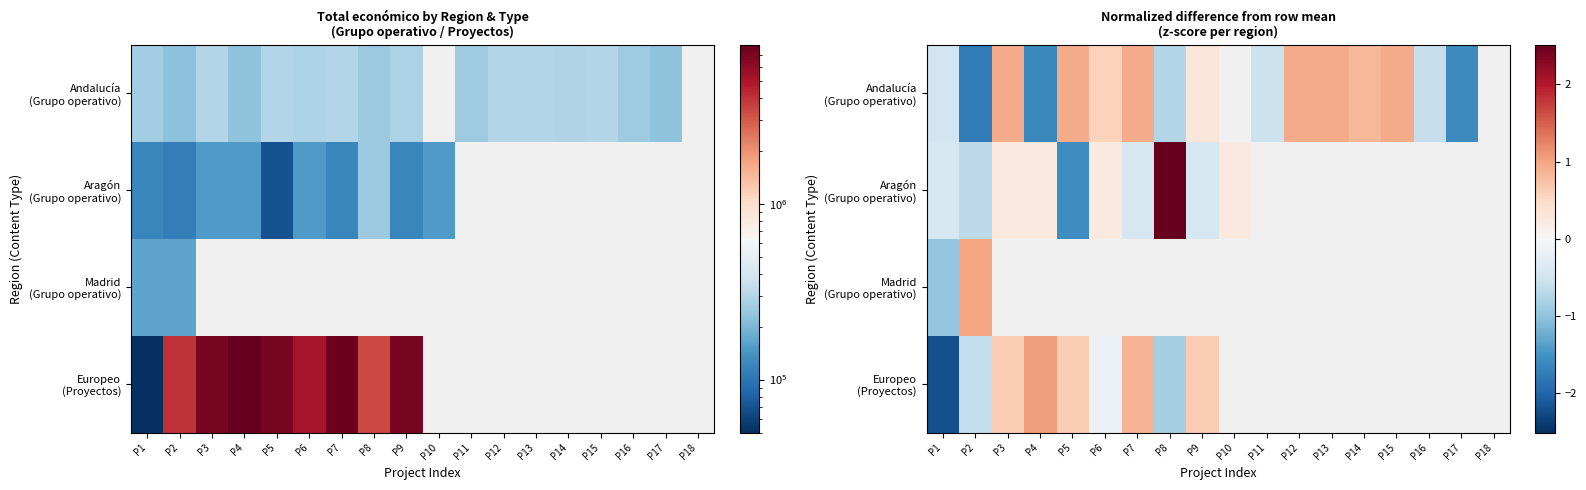

True or false: Aragón (Grupo operativo) has a value of 0.2 at P10.

True